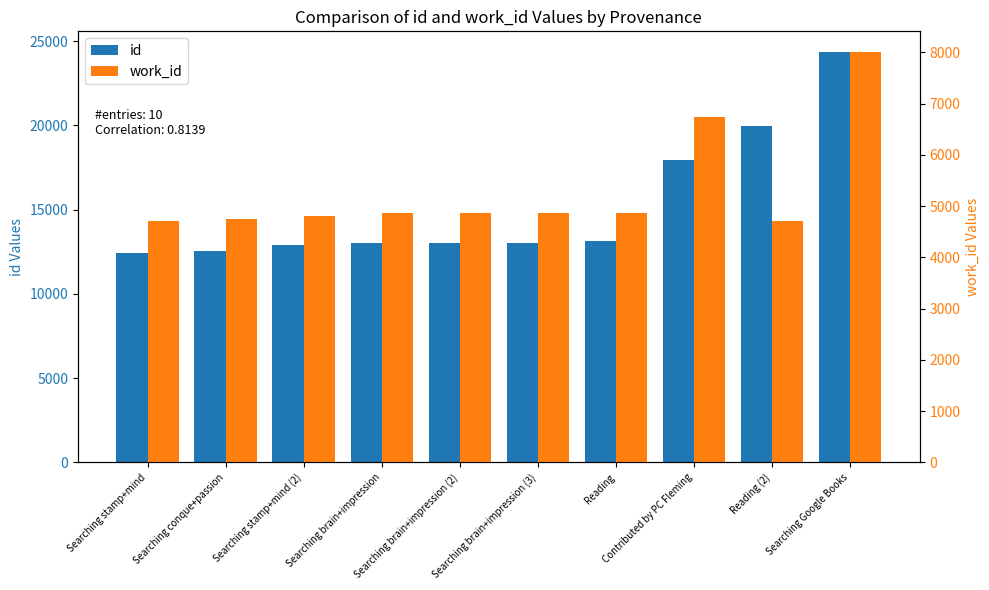

What is the average value of the work_id series?

5320